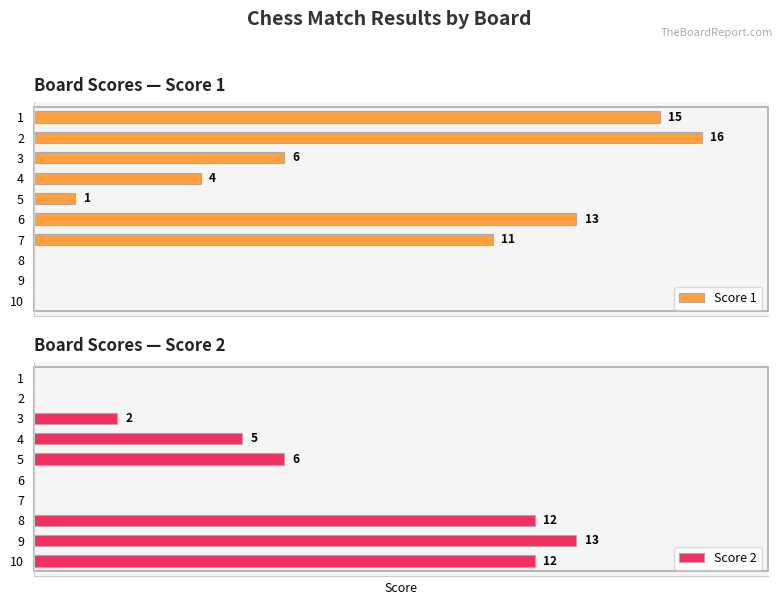

Between 2 and 8, which is larger?

2